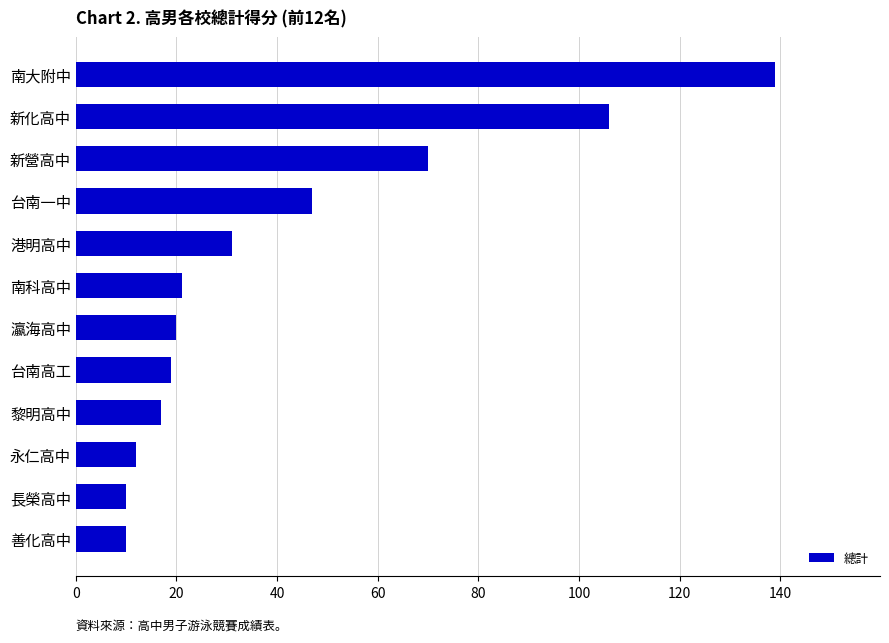

Reading bottom to top, what are all the values shown in this chart?

10	10	12	17	19	20	21	31	47	70	106	139